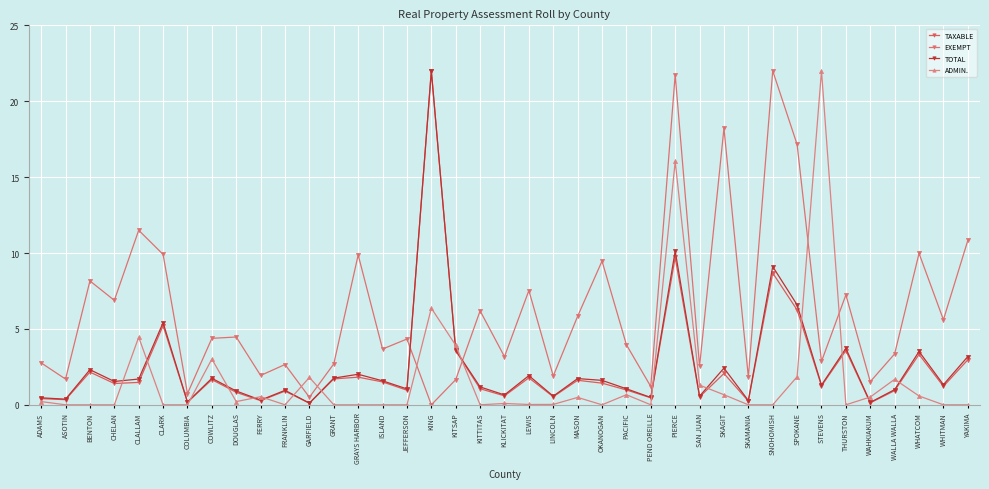

How many lines are shown in the chart?

4